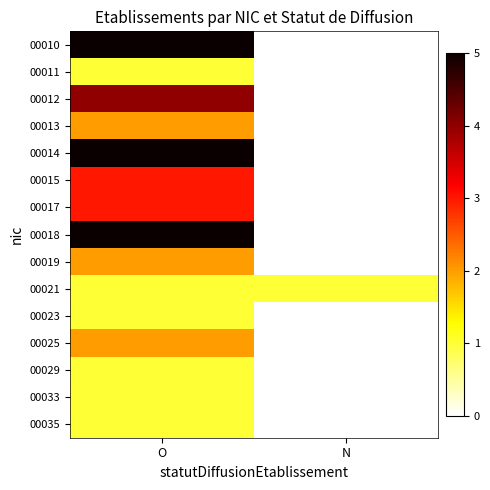

What is the total value across all series at O?

37